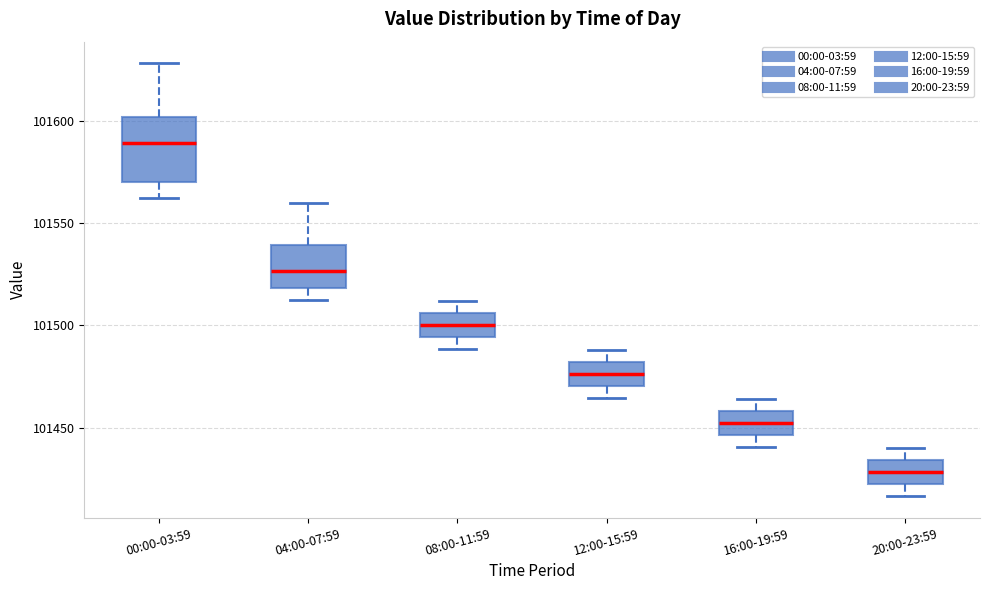

Where does the upper whisker of the box for 04:00-07:59 end on the y-axis? The values are not printed on the chart, so give them approximately, as read against the axis.

101560